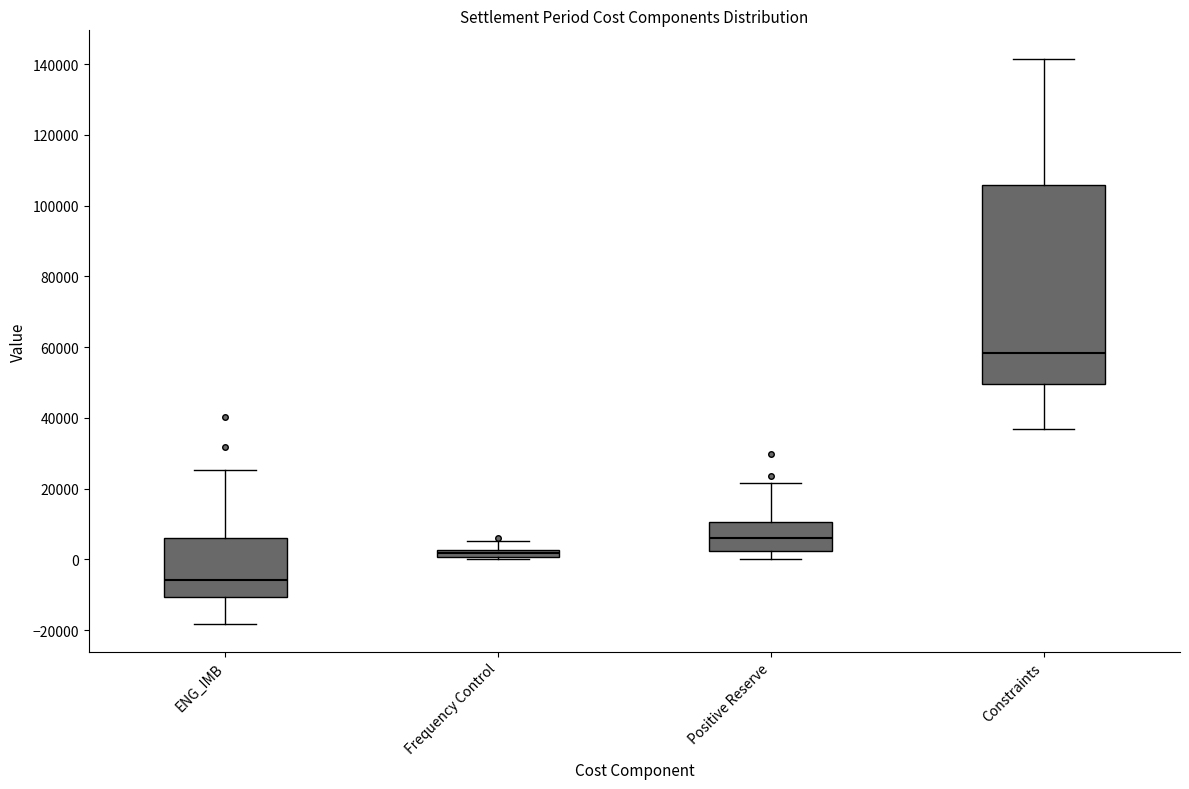

Which box has the lowest median line?

ENG_IMB